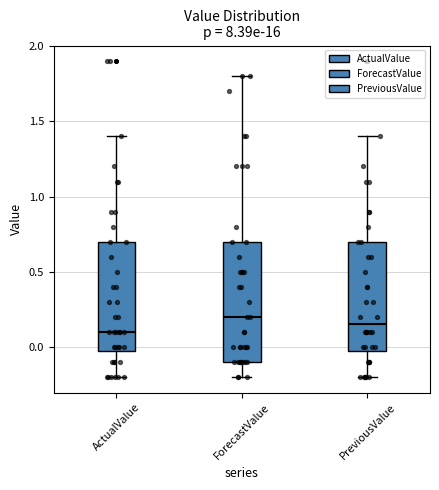

Which box is the tallest, from its lower edge to its upper edge?

ForecastValue